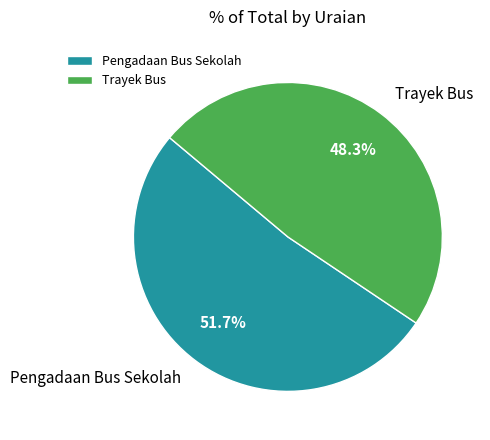

How many slices are in this pie chart?

2